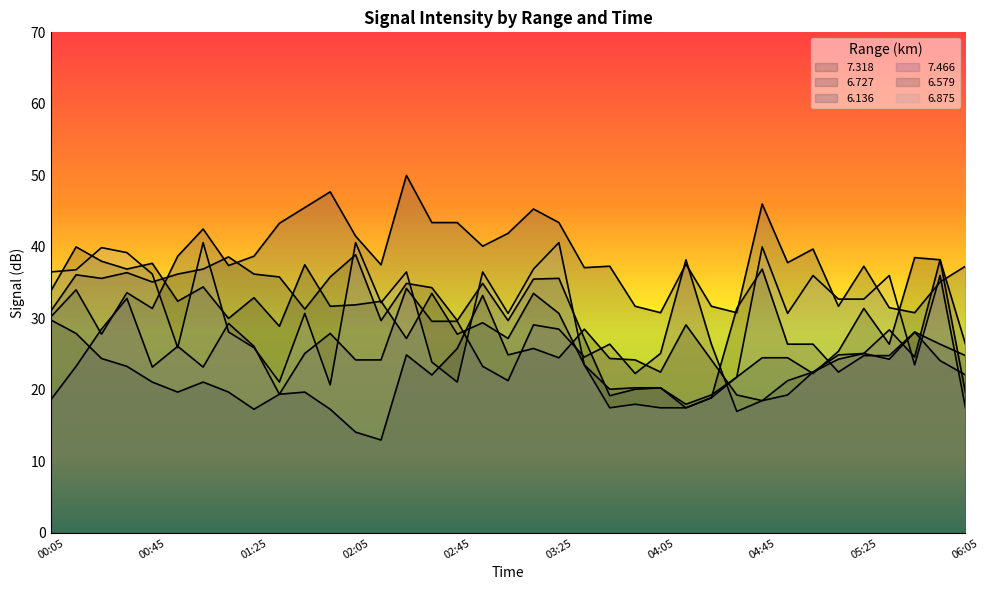

Reading left to right, transcribe all the data shown in this chart.

  7.318: 29.8	27.9	24.4	23.3	21.1	19.7	21.1	19.7	17.3	19.4	19.7	17.3	14.1	13.0	24.9	22.1	25.8	33.2	24.9	25.8	24.5	28.5	24.4	24.2	22.5	29.1	24.2	19.3	18.5	21.3	22.5	24.3	25.1	24.3	28.1	24.1	22.1
  6.727: 33.8	40.0	38.0	36.9	37.7	32.4	34.4	30.0	32.9	28.9	37.5	31.7	31.9	32.4	27.2	33.5	27.8	29.4	27.2	33.5	30.7	23.5	20.1	20.3	20.3	18.0	19.3	21.8	24.5	24.5	22.3	25.4	31.4	26.4	38.5	38.2	19.6
  6.136: 30.2	34.0	27.8	33.6	31.4	38.7	42.5	37.4	38.7	43.3	45.5	47.7	41.5	37.5	50.0	43.4	43.4	40.1	41.9	45.3	43.4	37.1	37.3	31.7	30.8	37.6	31.7	30.8	46.0	37.8	39.7	31.7	37.3	31.5	30.8	35.1	37.3
  7.466: 18.6	23.3	28.5	32.8	23.2	26.1	23.2	29.3	26.1	19.4	25.1	27.9	24.2	24.2	34.2	29.6	29.6	23.3	21.3	29.1	28.5	24.6	26.4	22.3	25.1	38.2	26.4	17.0	18.5	19.3	22.5	24.9	25.1	28.4	24.6	38.2	26.4
  6.579: 31.0	36.1	35.6	36.4	35.1	36.2	36.9	38.6	36.2	35.8	31.3	35.8	38.9	29.7	34.9	34.3	29.7	34.9	29.7	35.5	35.6	27.2	19.2	20.1	20.3	17.5	18.9	31.4	36.9	26.4	26.4	22.5	24.8	24.8	28.1	26.4	24.8
  6.875: 36.5	36.8	39.9	39.2	36.2	25.9	40.6	28.1	25.9	21.1	30.7	20.7	40.6	32.2	36.5	23.9	21.1	36.5	30.7	36.9	40.6	23.5	17.5	18.0	17.5	17.5	18.9	21.8	40.0	30.7	36.0	32.7	32.7	36.0	23.5	36.0	17.5